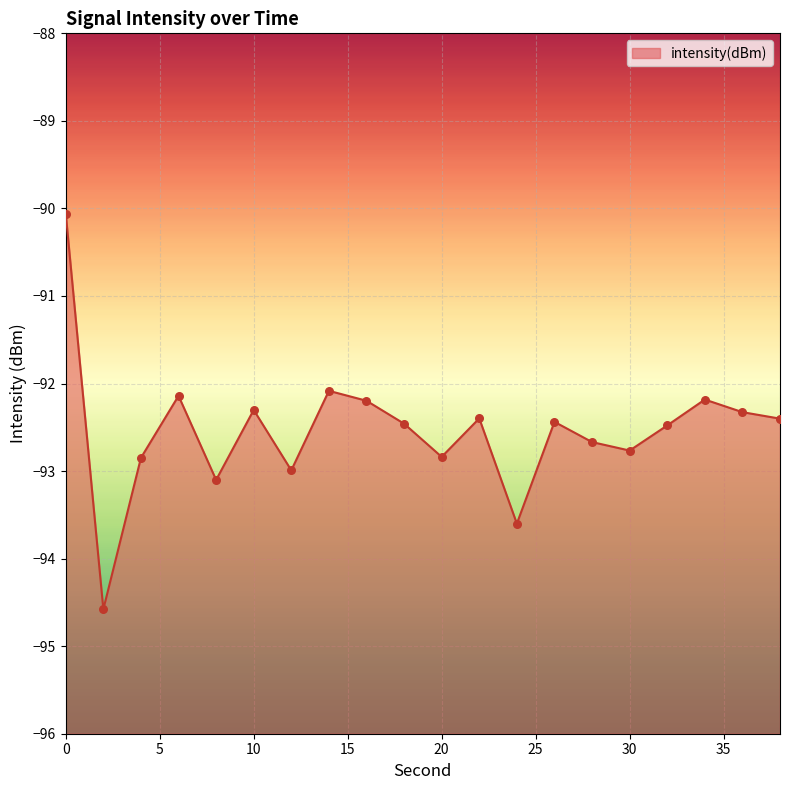

What is the change in value from 20 to 34?

+0.7